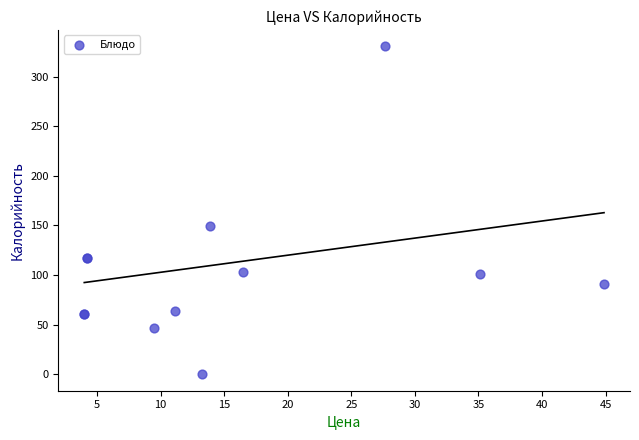

What Y value in the scatter plot is closest to 165?

149.6